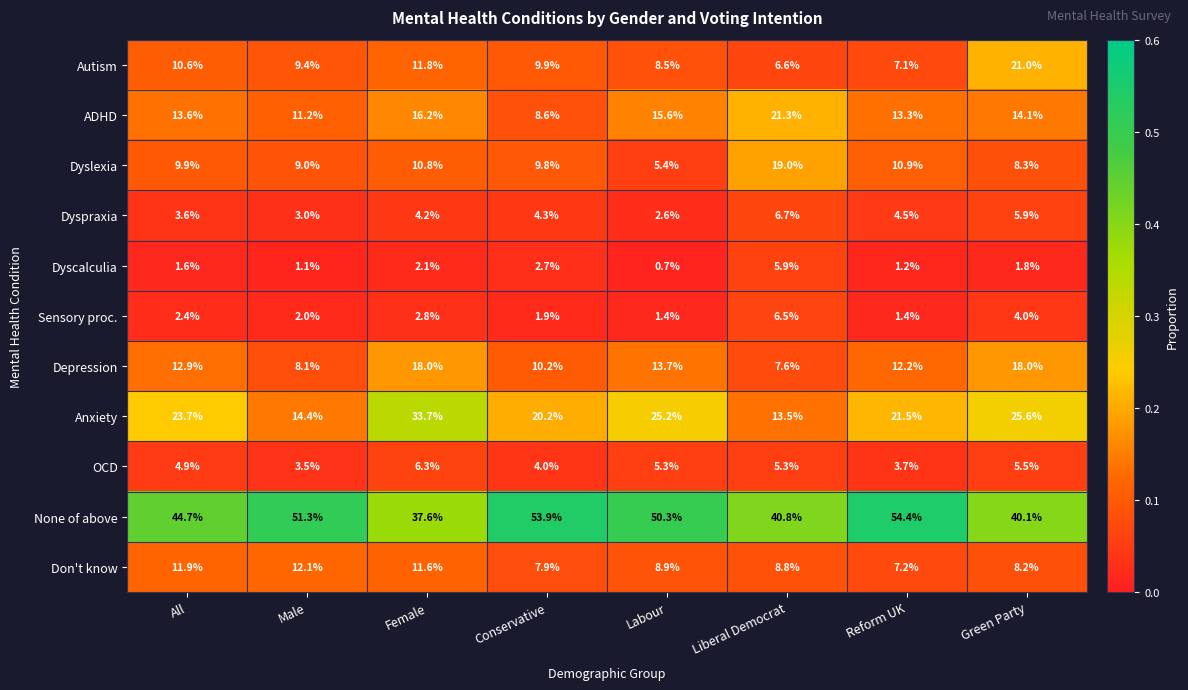

What is the highest value of the Dyscalculia series?

5.9